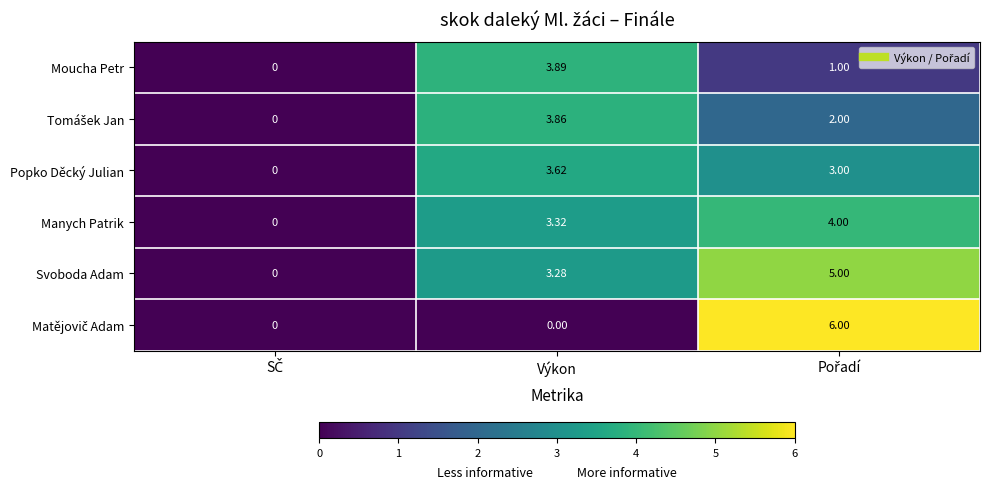

Which series has the largest total across all categories?

Svoboda Adam